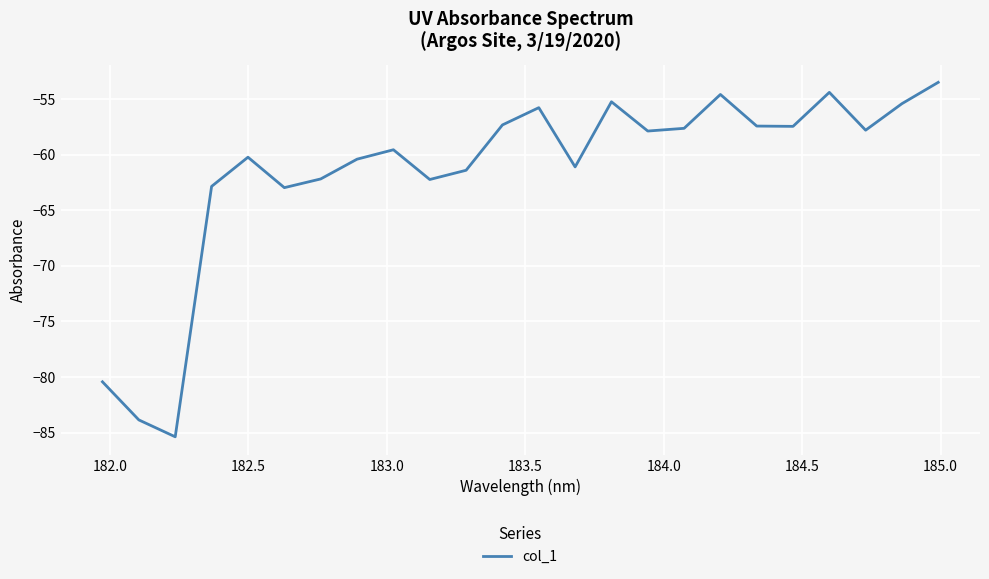

What is the sum of all values?

-1477.2